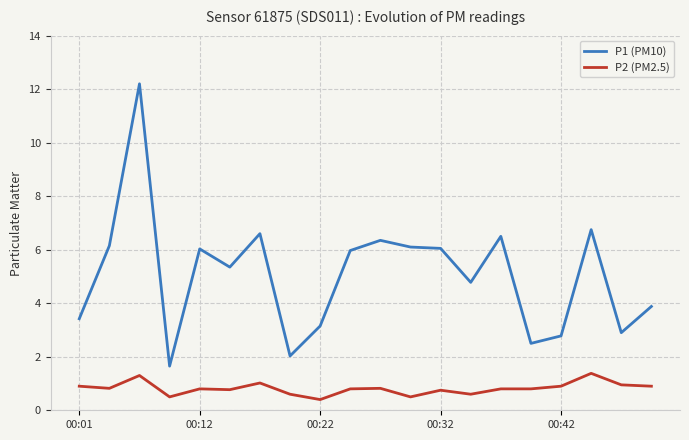

What is the average value of the P1 (PM10) series?

5.1